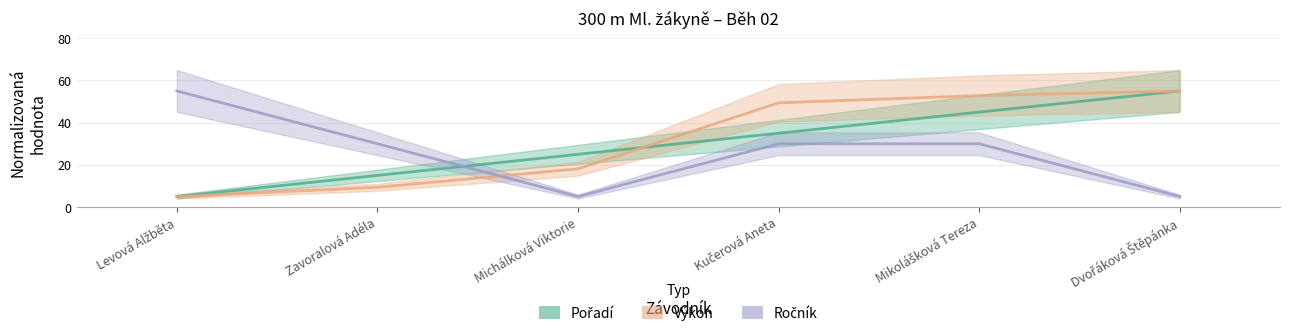

Read the Výkon value at Mikolášková Tereza.

52.8